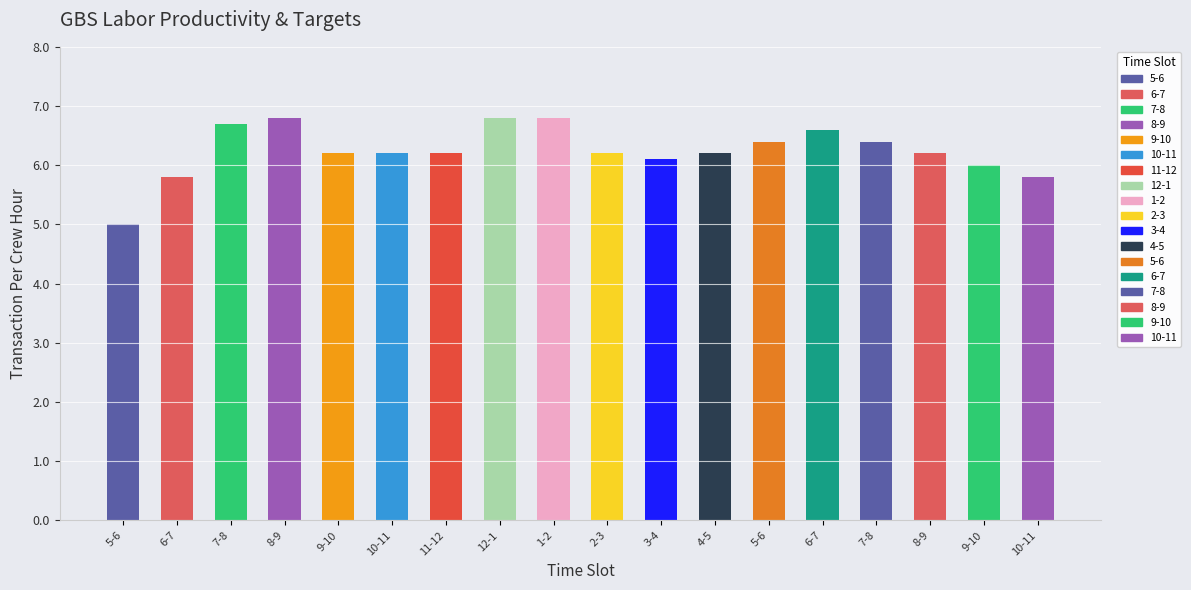

What is the label of the 13th bar from the left?

5-6